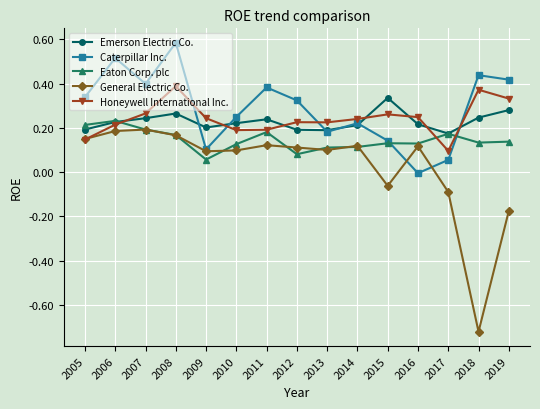

How many Emerson Electric Co. values are between 0 and 1?

15